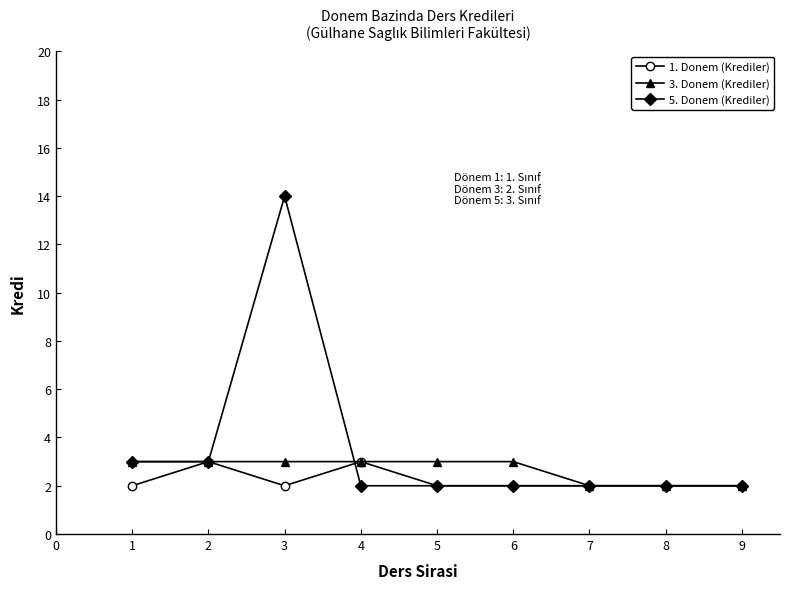

Which series has the largest total across all categories?

5. Donem (Krediler)